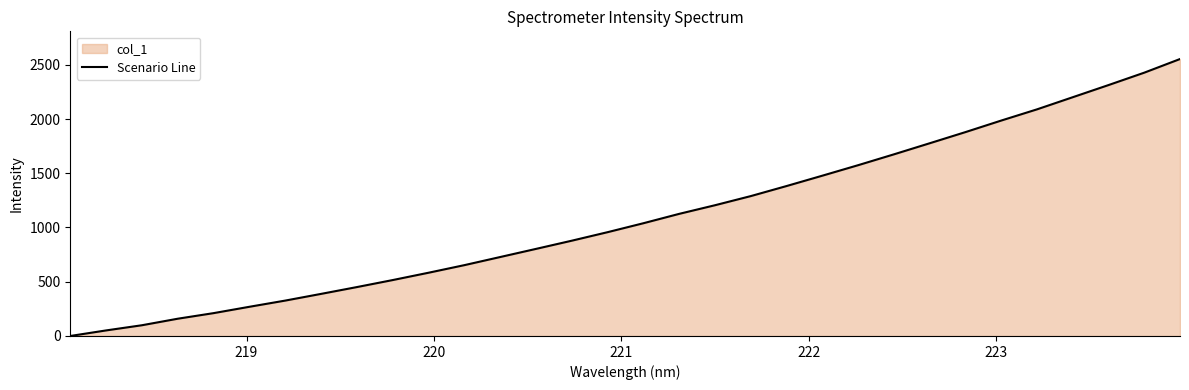

What is the greatest value displayed?

2552.9